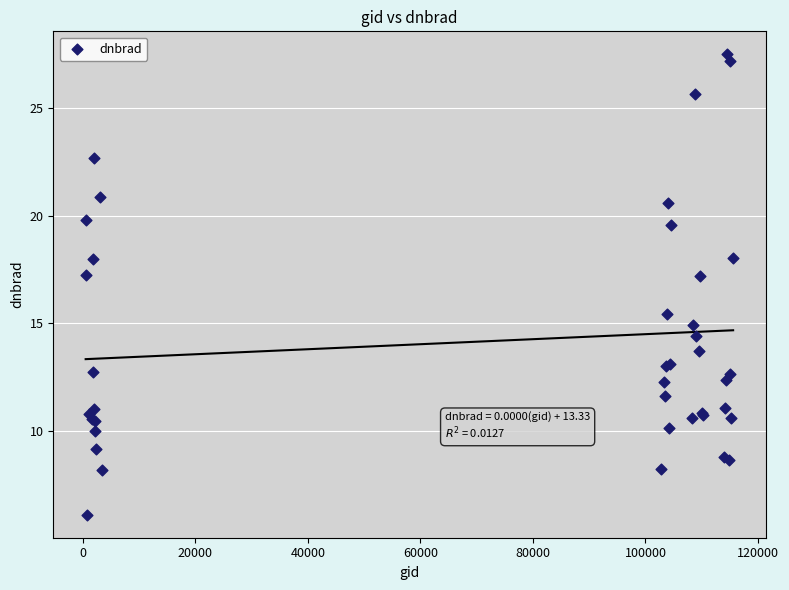

What Y value in the scatter plot is closest to 16?

15.4